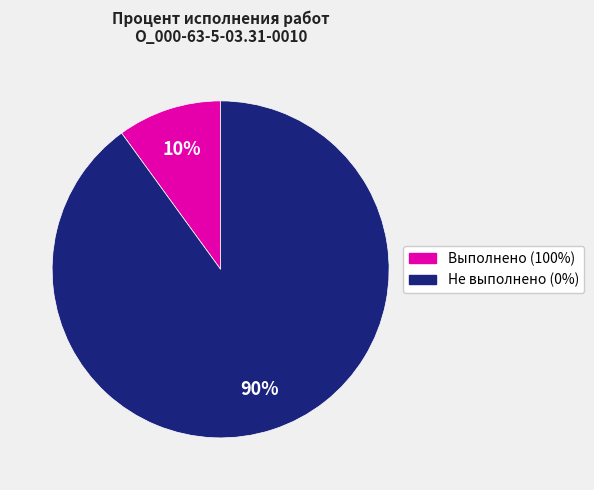

Does any single category account for the majority?

Yes